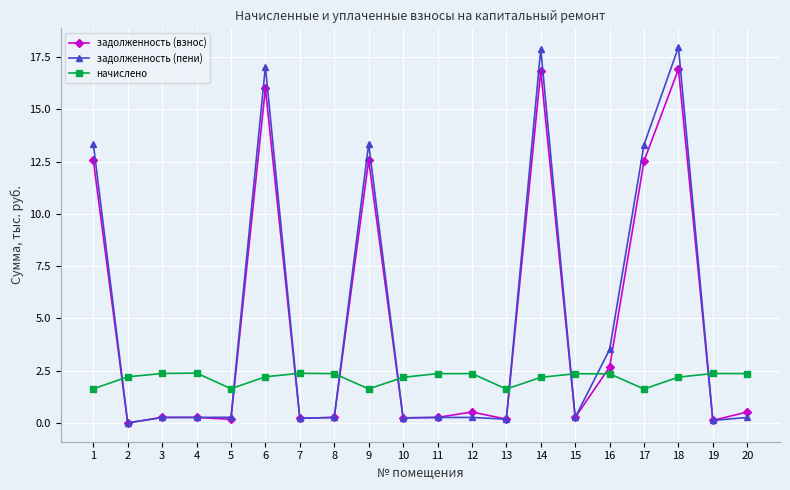

Which series changed the most between 3 and 13?

начислено